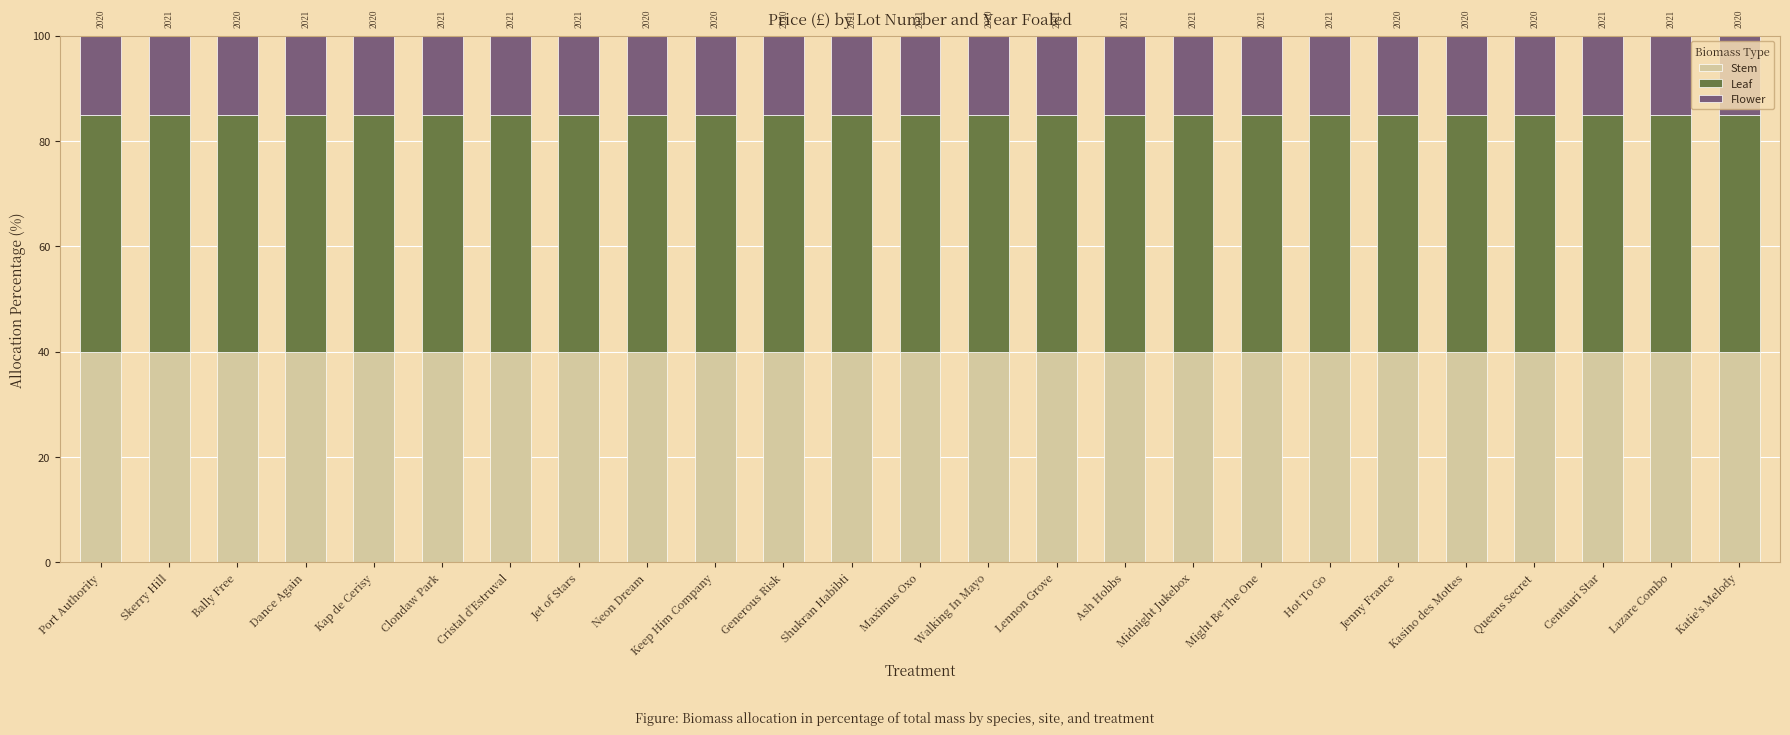

What is the average value of the Stem series?

40